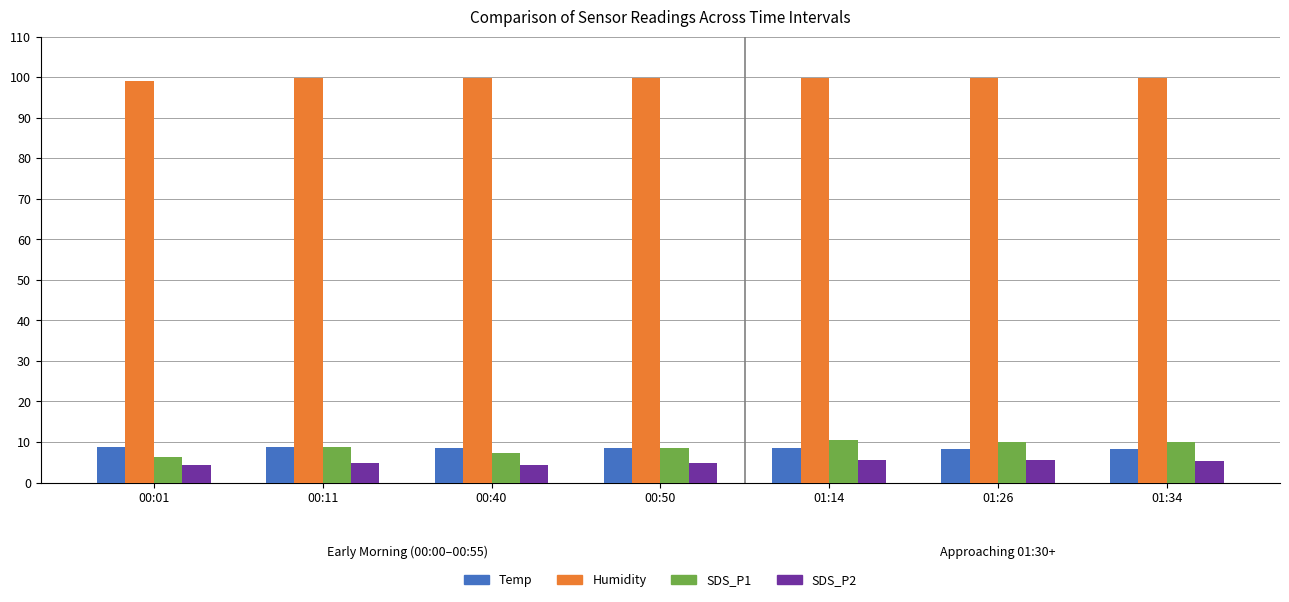

At 01:14, list the series in order from largest to smallest.

Humidity, SDS_P1, Temp, SDS_P2